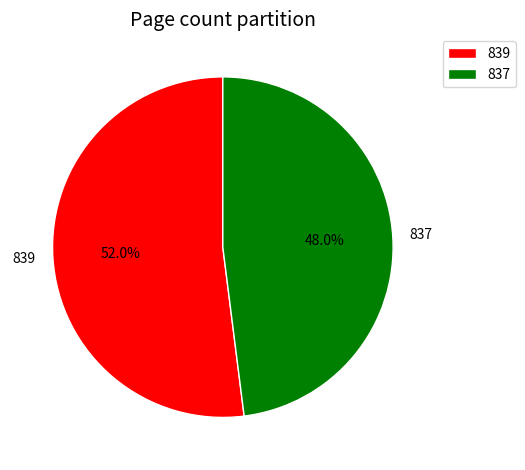

Is there any slice that represents more than half of the pie?

Yes